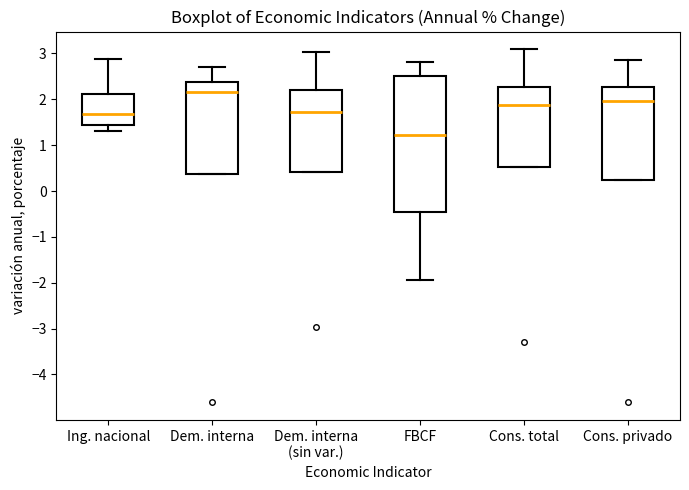

Reading left to right, transcribe this box plot: for each box, give where its median line is, the range the box spans, and where its two whiskers end, as read against the y-axis. The values are not printed on the chart, so give them approximately, as read against the axis.

Ing. nacional: median 1.7, box 1.4 to 2.1, whiskers 1.3 to 2.9
Dem. interna: median 2.2, box 0.4 to 2.4, whiskers 0.4 to 2.7
Dem. interna (sin var.): median 1.7, box 0.4 to 2.2, whiskers 0.4 to 3.0
FBCF: median 1.2, box -0.5 to 2.5, whiskers -1.9 to 2.8
Cons. total: median 1.9, box 0.5 to 2.3, whiskers 0.5 to 3.1
Cons. privado: median 2.0, box 0.2 to 2.3, whiskers 0.2 to 2.9